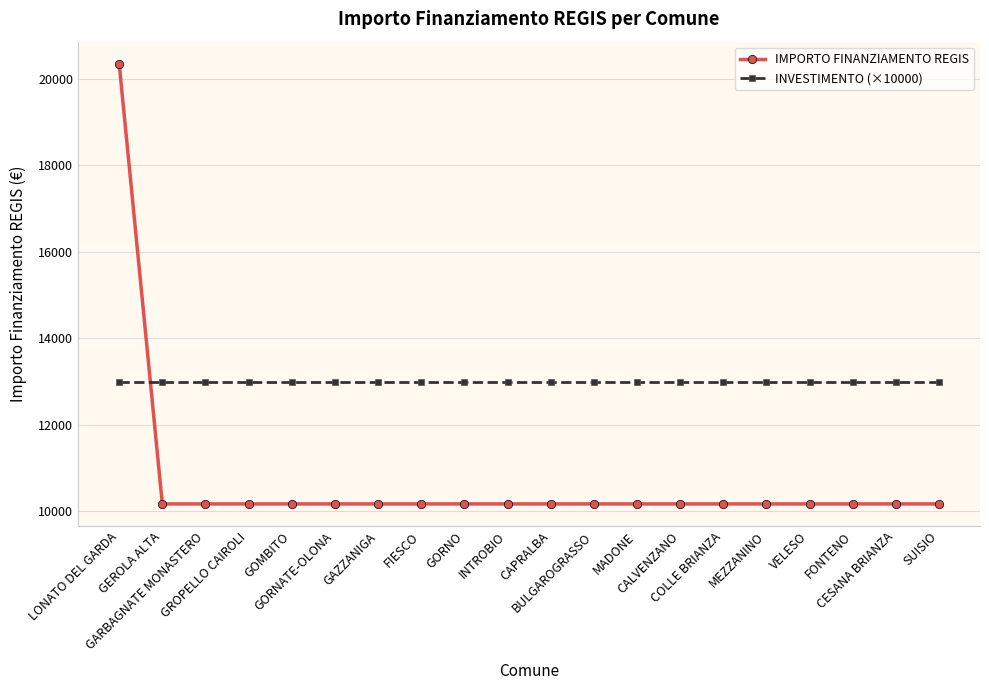

Is it true that IMPORTO FINANZIAMENTO REGIS equals 4234 at GAZZANIGA?

False